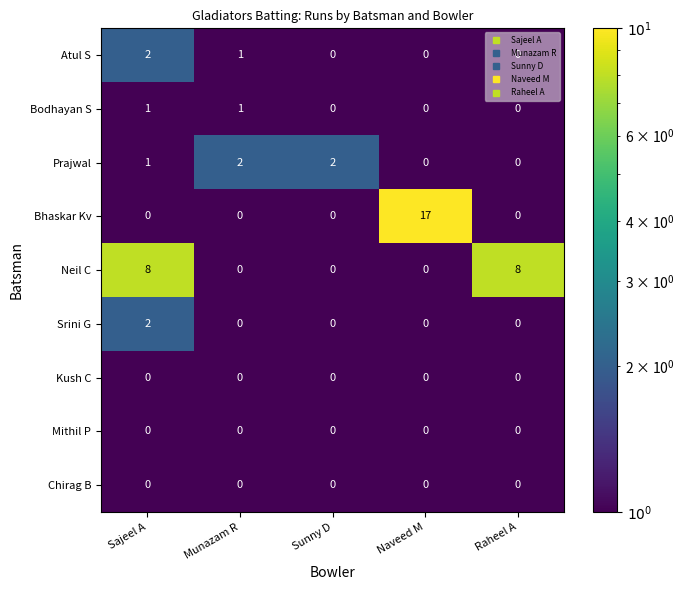

How many series are shown in this chart?

9